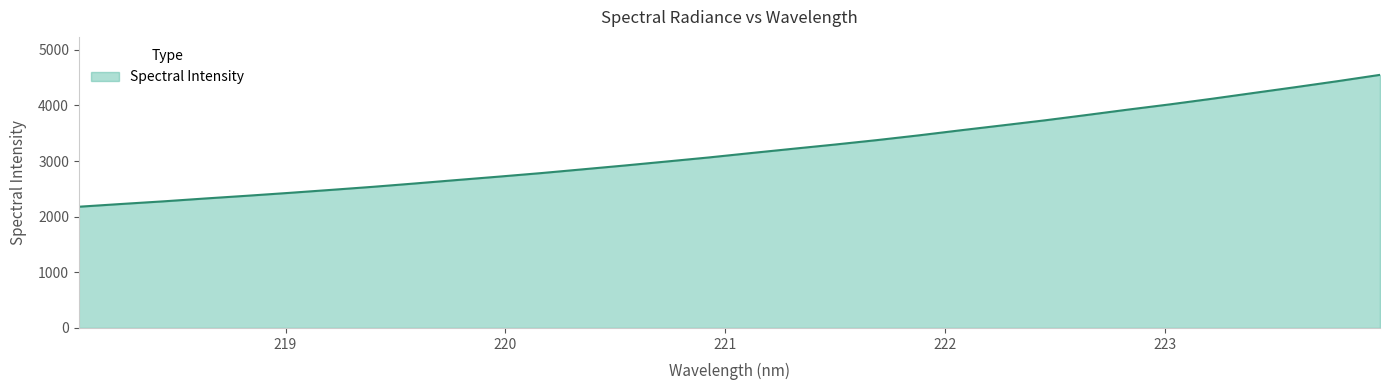

Reading left to right, what are all the values shown in this chart?

2178.8	2227.8	2274.9	2326.6	2375.9	2427.4	2481.4	2536.8	2596.9	2658.9	2719.9	2783.1	2851.4	2920.1	2992.0	3064.7	3143.2	3220.2	3296.2	3375.8	3461.4	3552.8	3641.5	3731.0	3827.1	3925.4	4019.8	4120.3	4225.2	4329.6	4436.9	4549.2